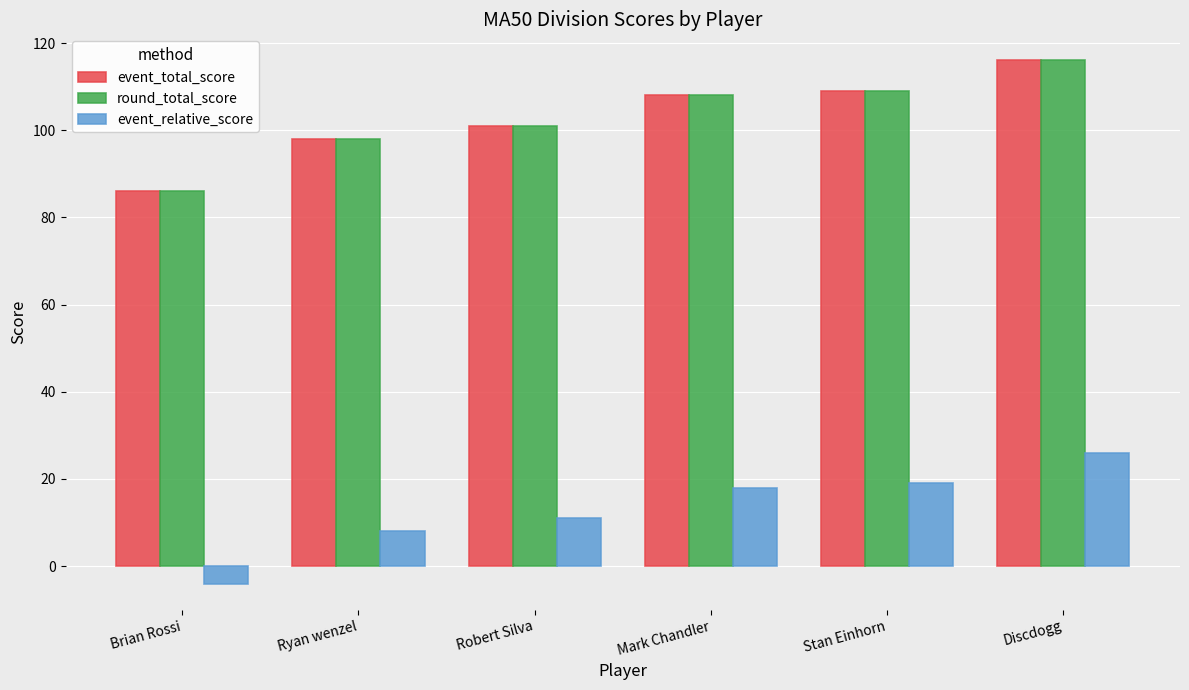

What is the difference between the maximum and minimum values in the round_total_score series?

30